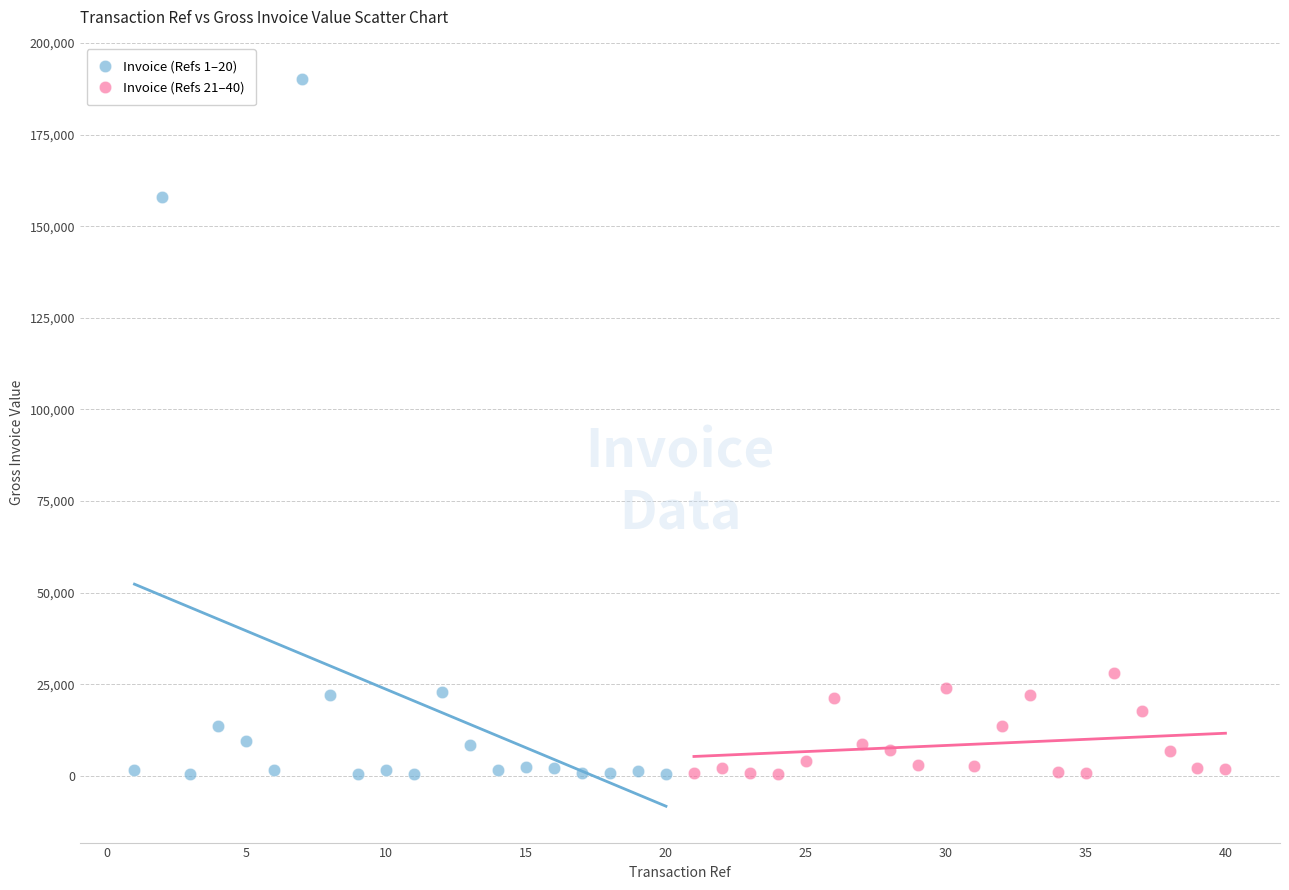

Which series has the largest Y range (max minus min)?

Invoice (Refs 1–20)